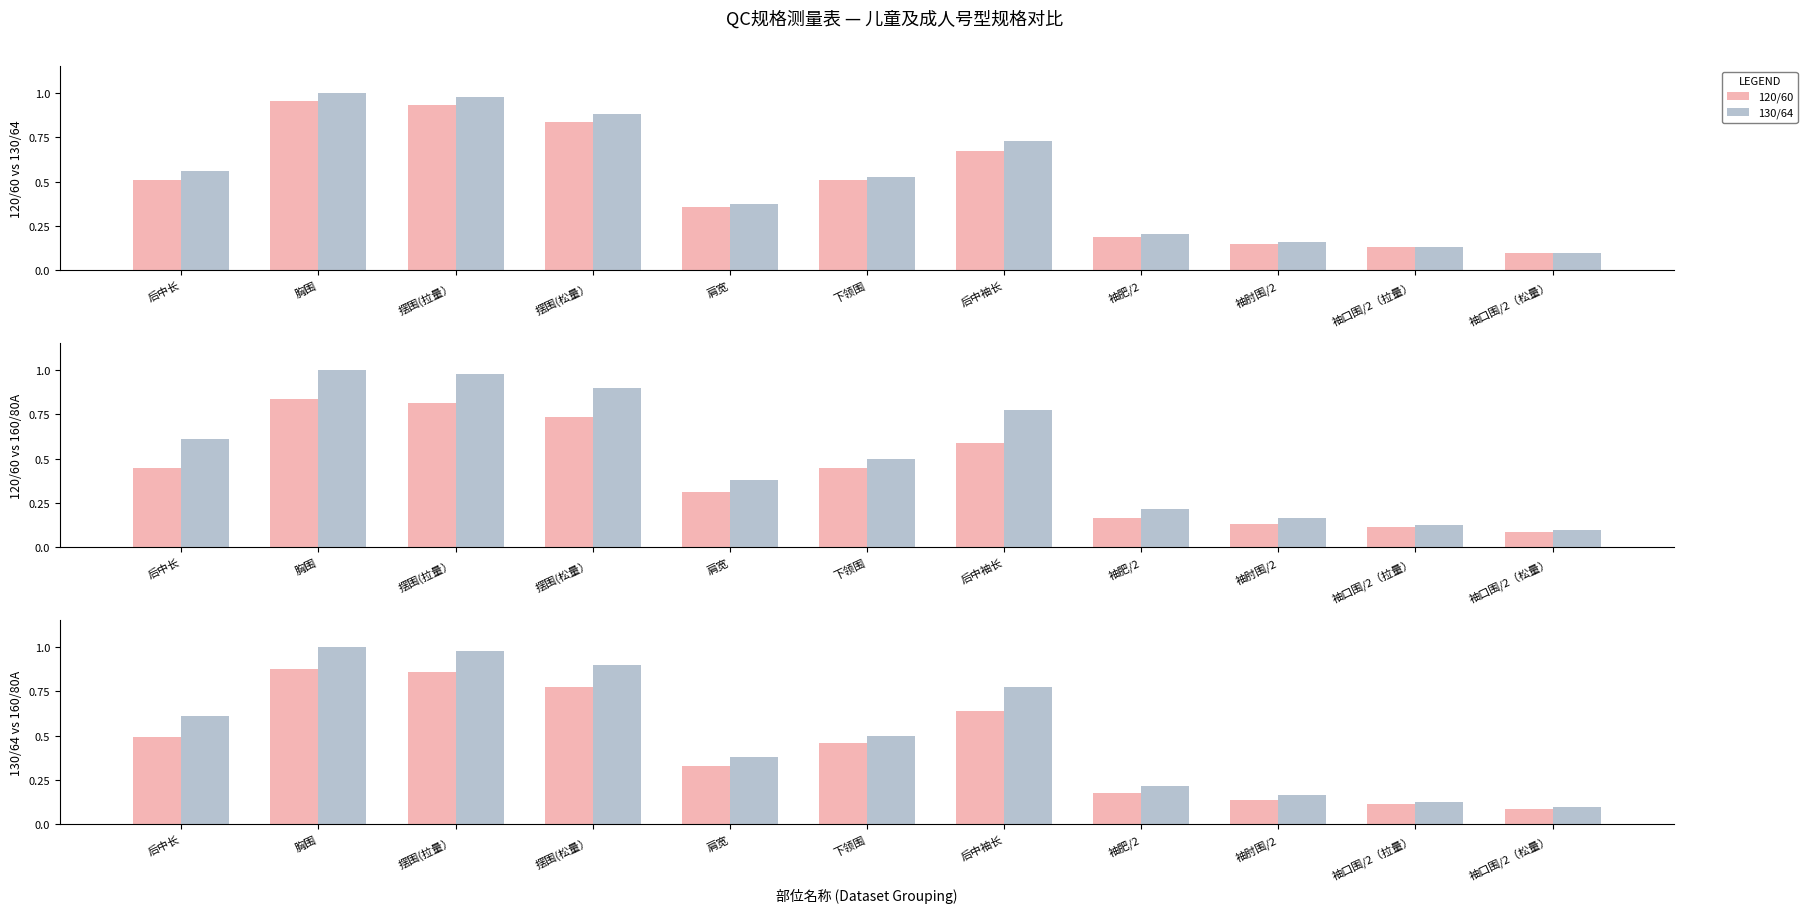

Does the chart contain stacked bars?

No